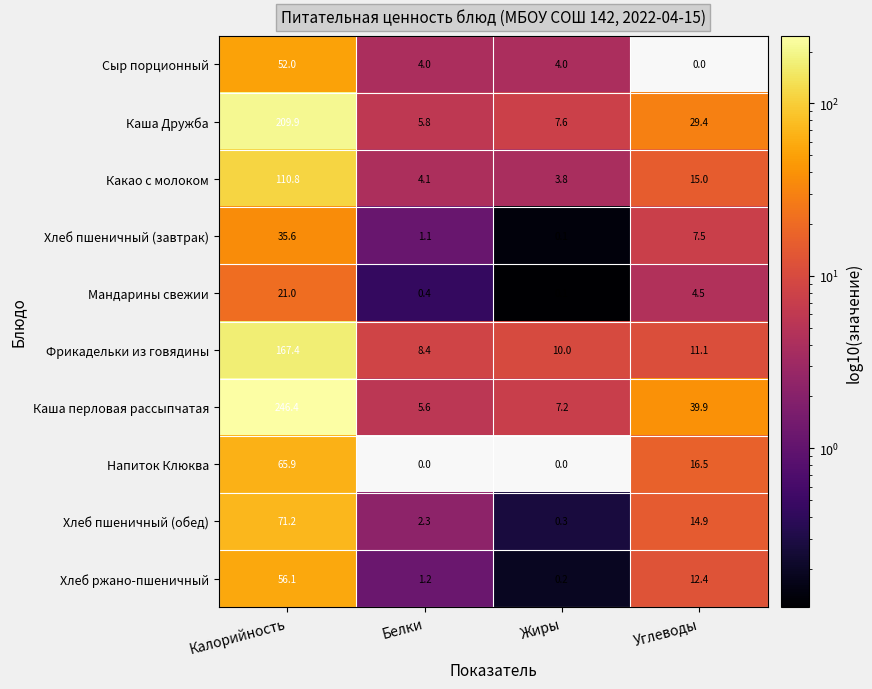

Count the number of data series in this chart.

10